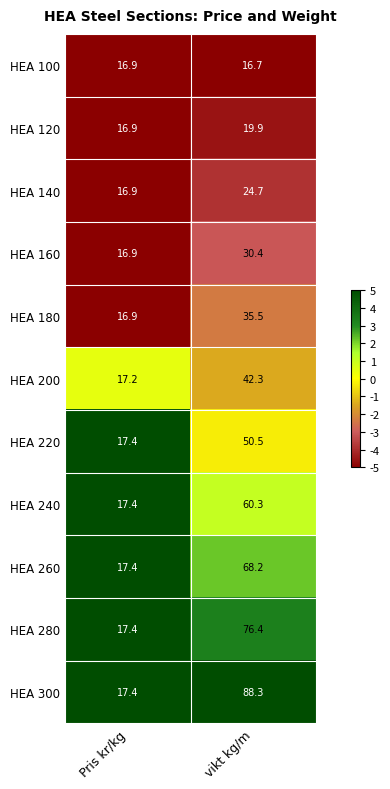

At which label is HEA 240 closest to 38?

Pris kr/kg